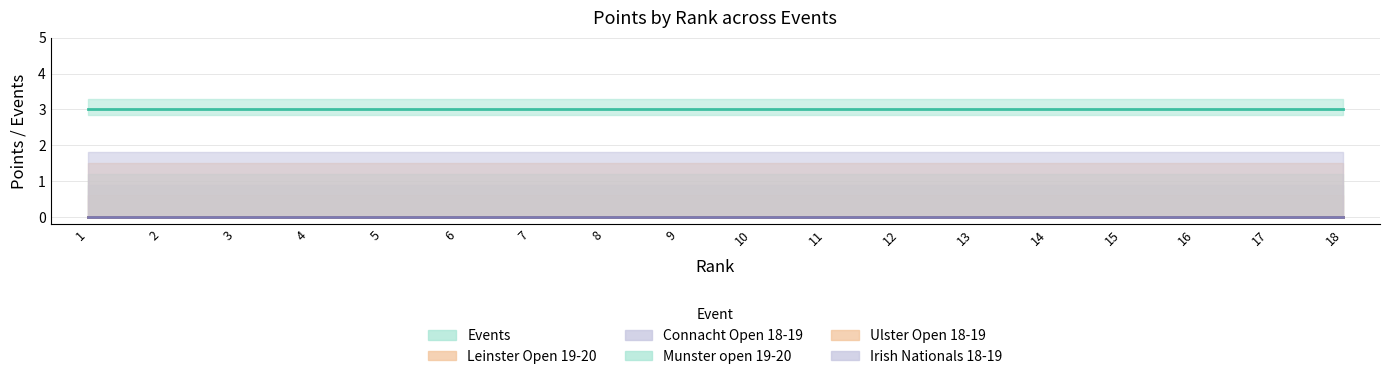

At which label does Munster open 19-20 reach its peak?

1